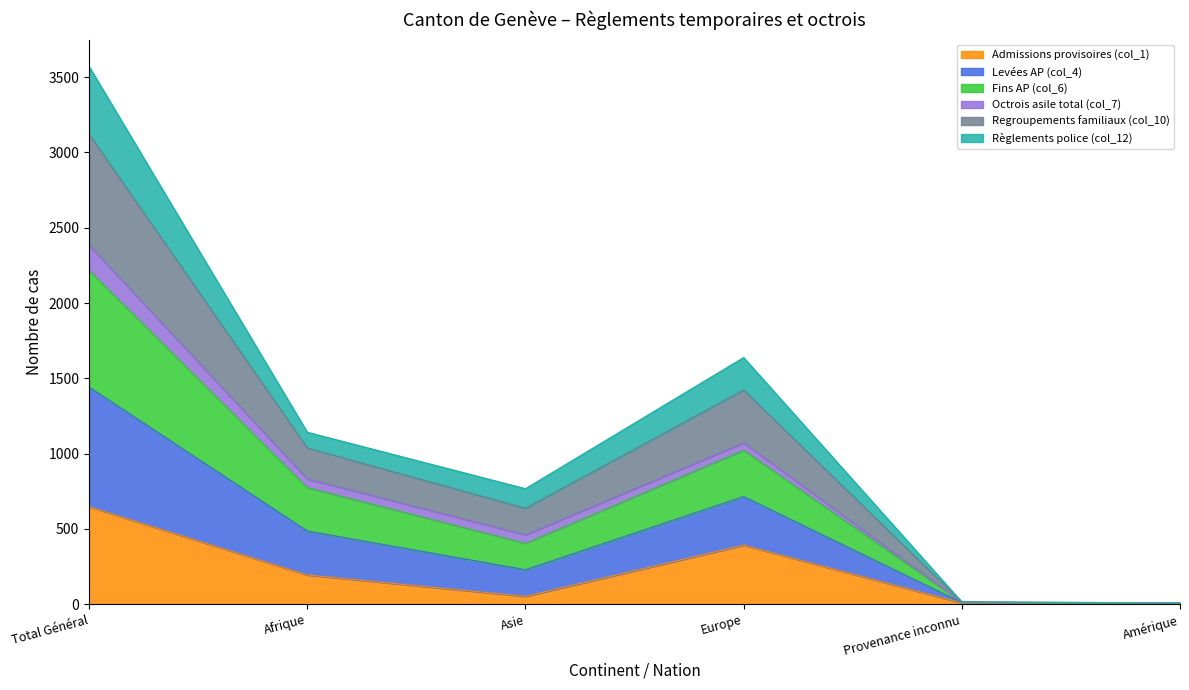

Is it true that Levées AP (col_4) equals 6 at Amérique?

True